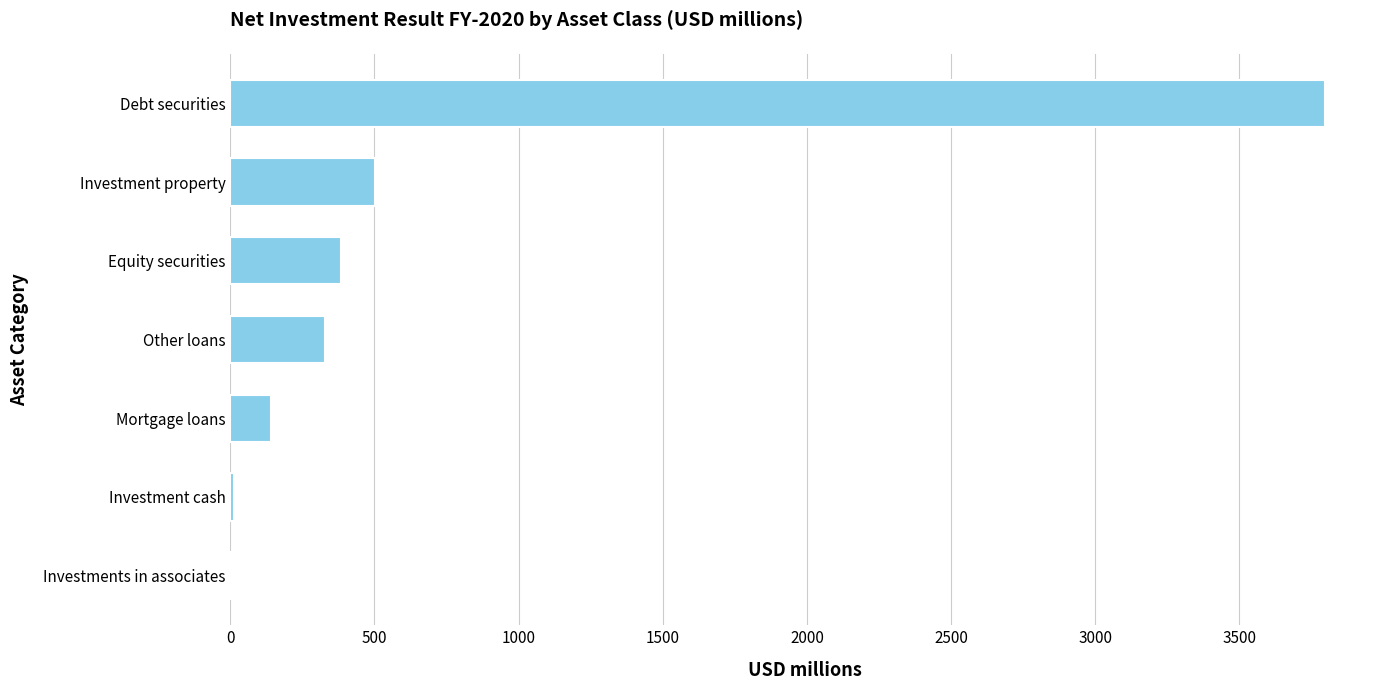

Which label corresponds to the largest value in the chart?

Debt securities